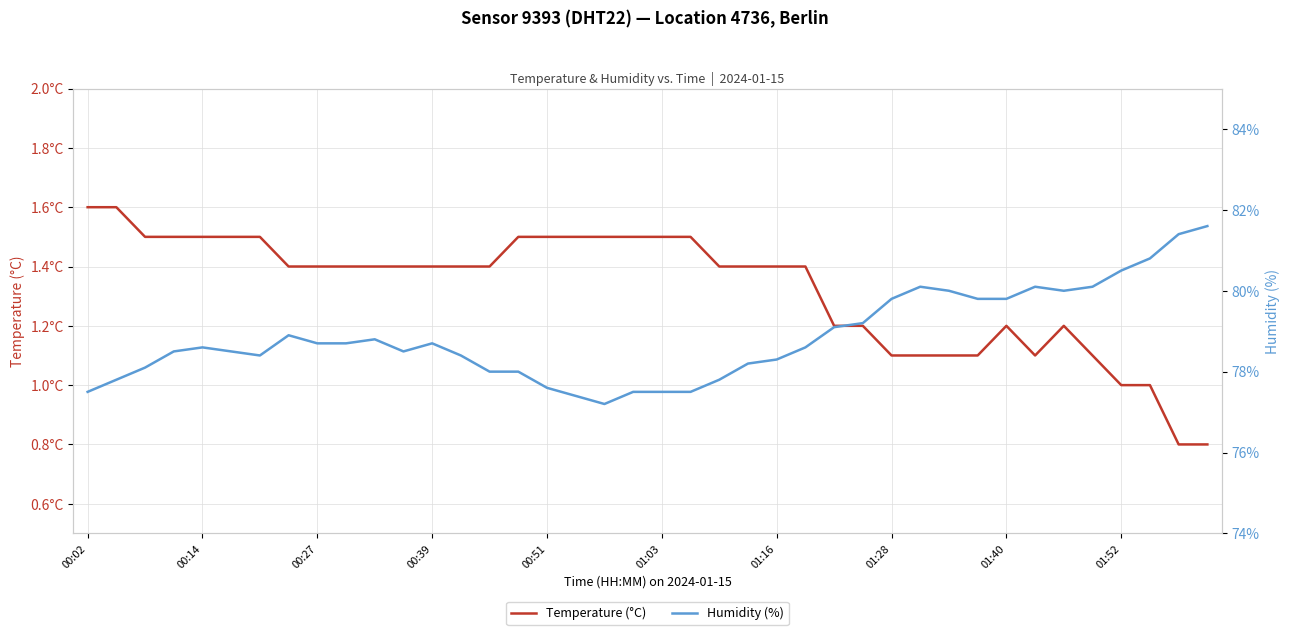

At which category does the chart reach its minimum across all series?

38